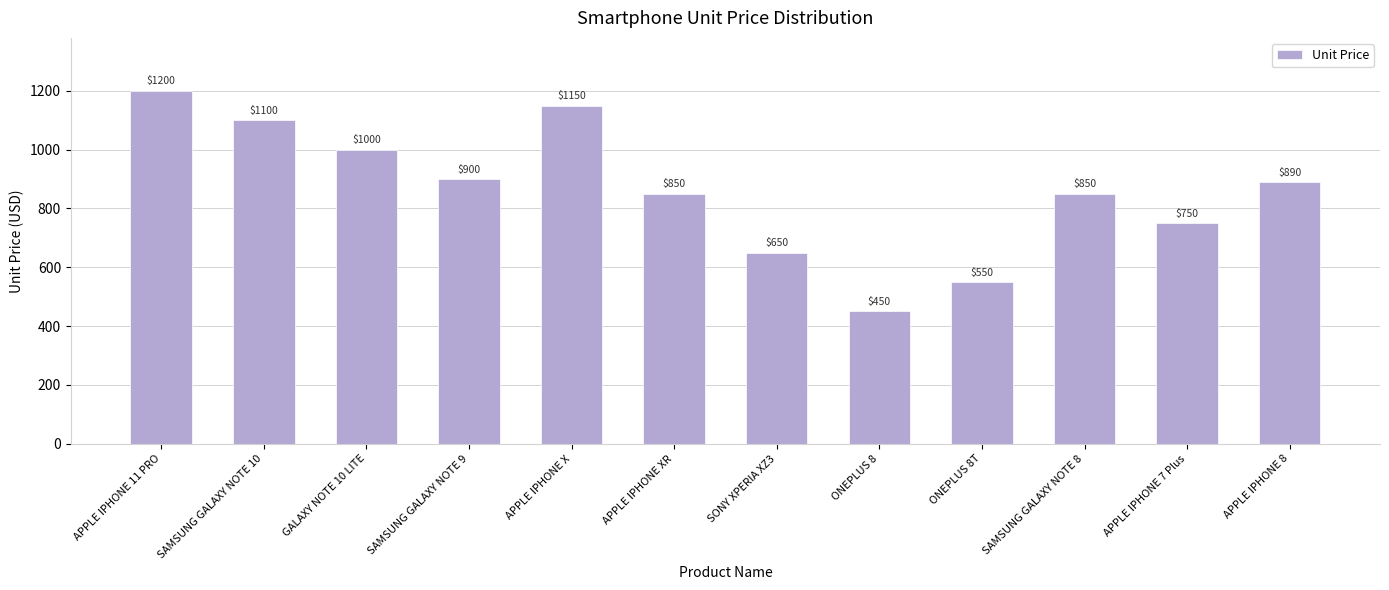

True or false: the data shows 890 at APPLE IPHONE 8.

True